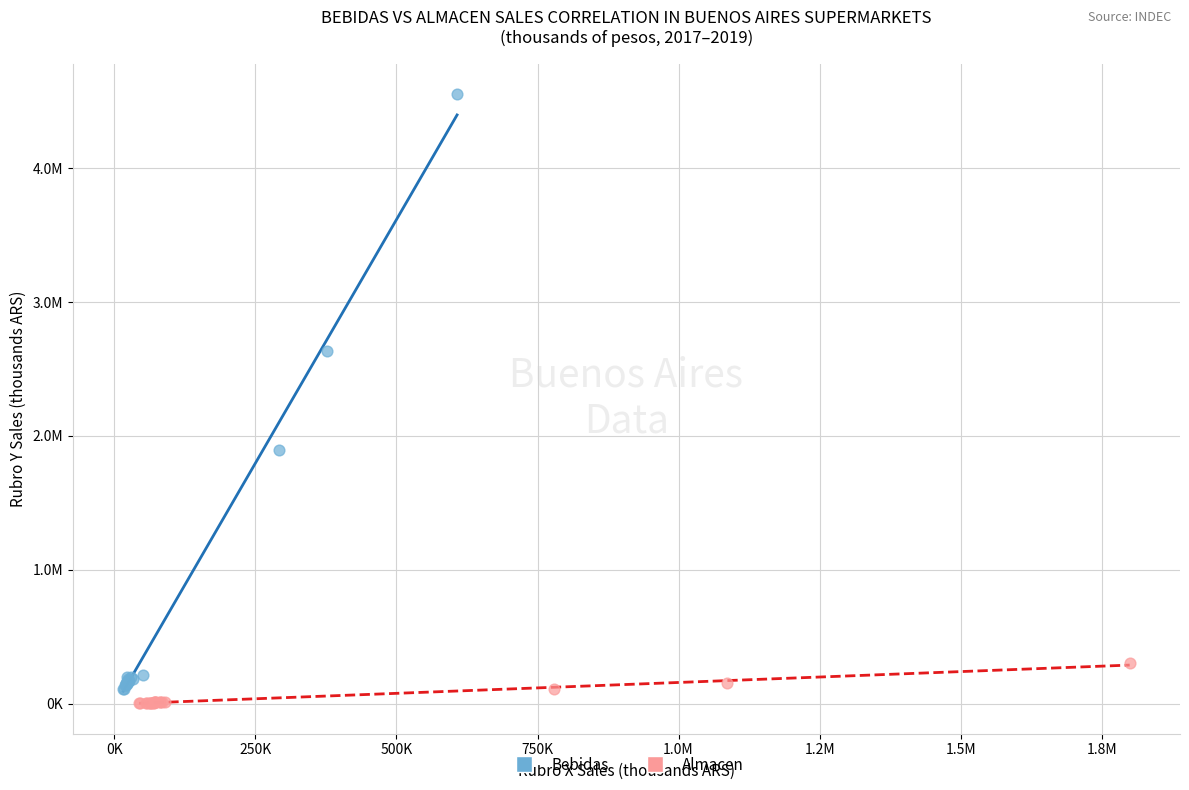

What are all the series names shown in the legend?

Bebidas, Almacen